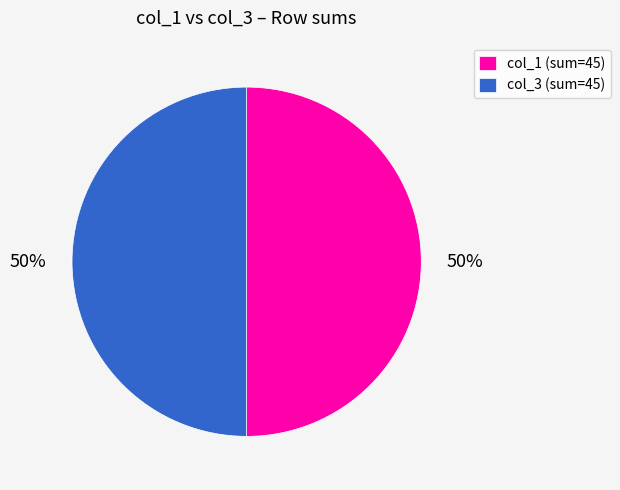

What is the ratio of the value at col_1 (sum=45) to the value at col_3 (sum=45)?

1.0